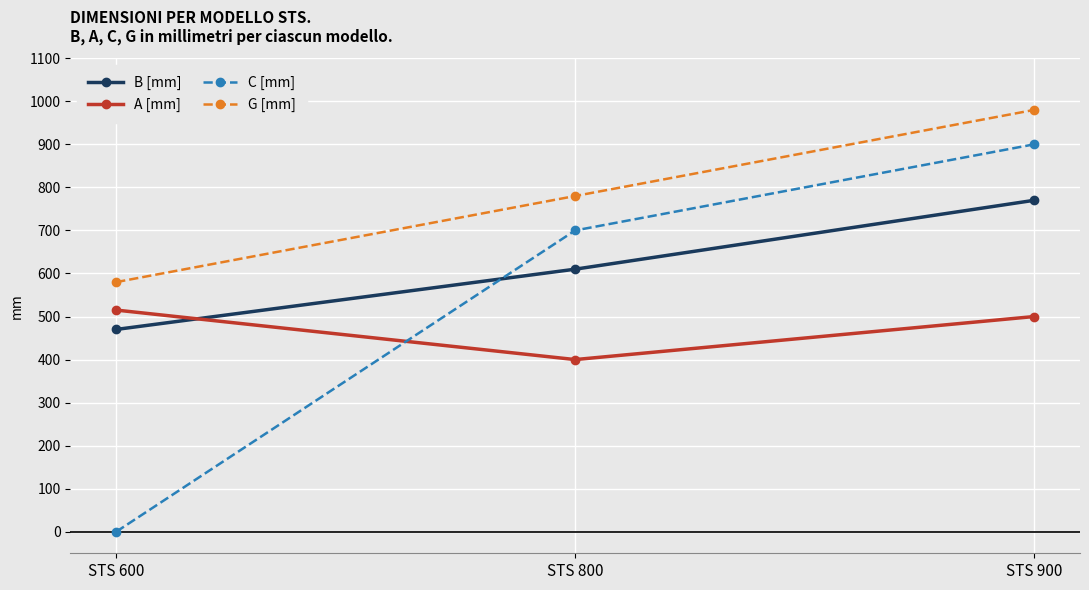

Which label corresponds to the smallest value in the chart?

STS 600